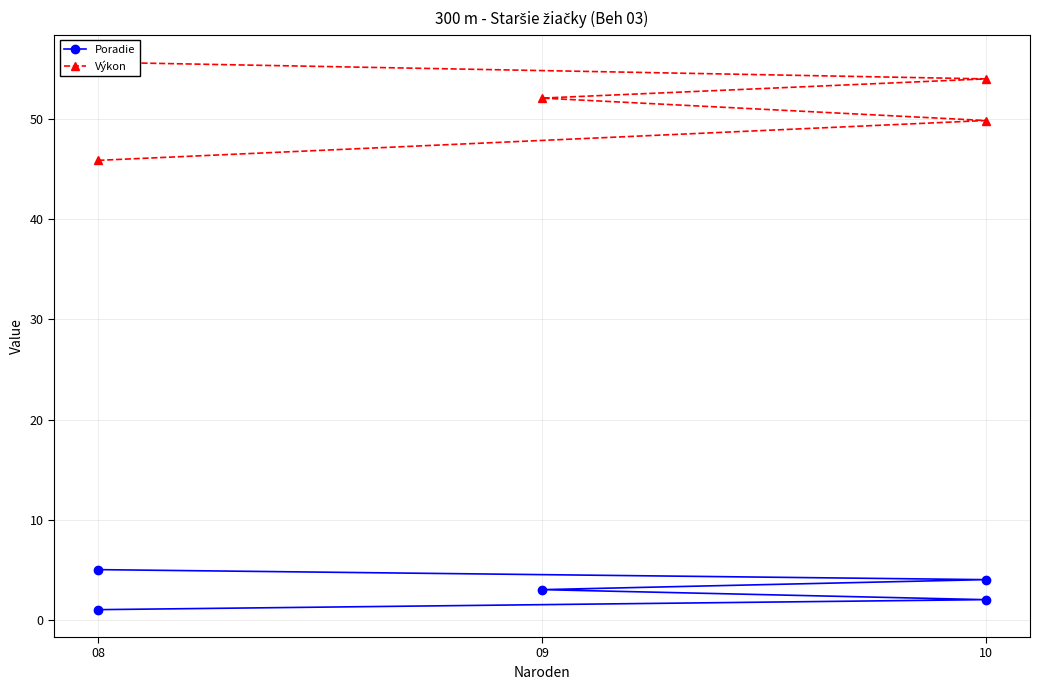

Is this an area chart (filled region under the line)?

No